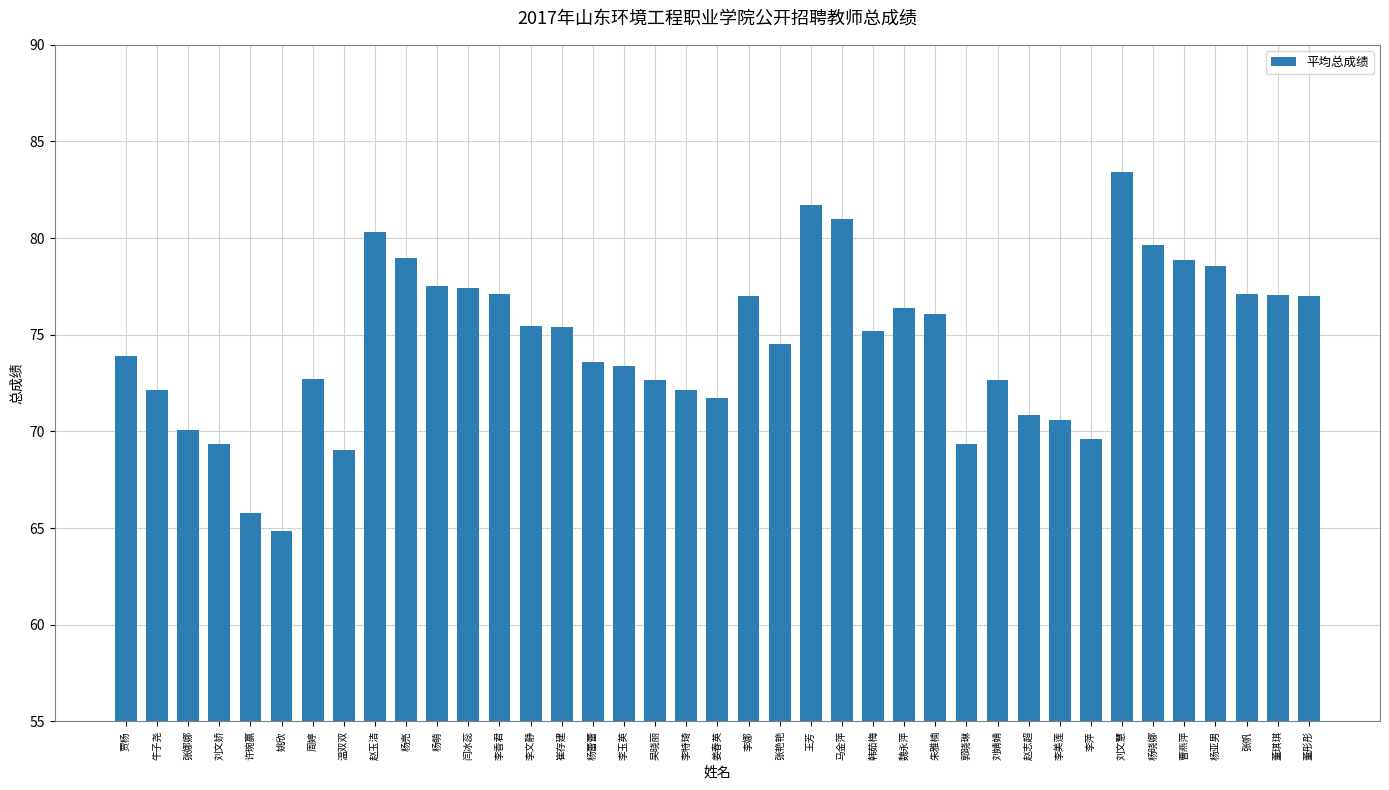

At which label is the value closest to 74?

贾杨